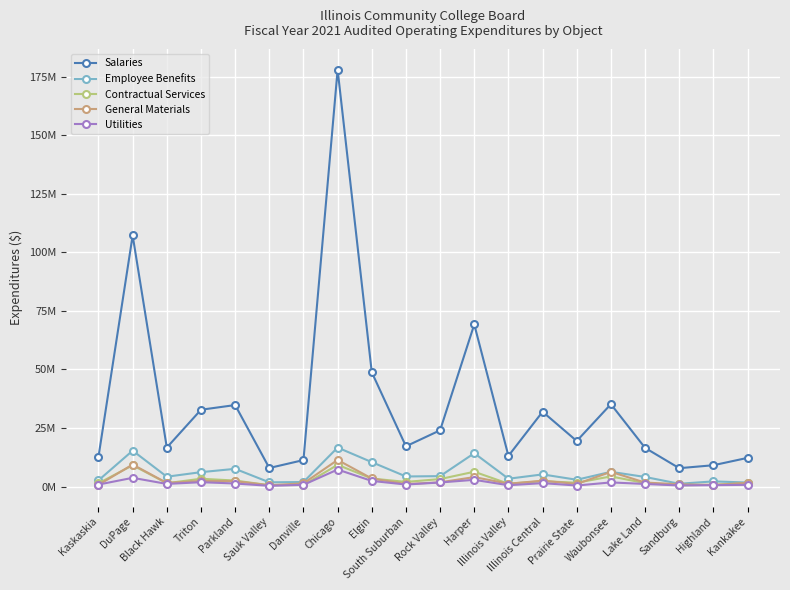

What are all the series names shown in the legend?

Salaries, Employee Benefits, Contractual Services, General Materials, Utilities